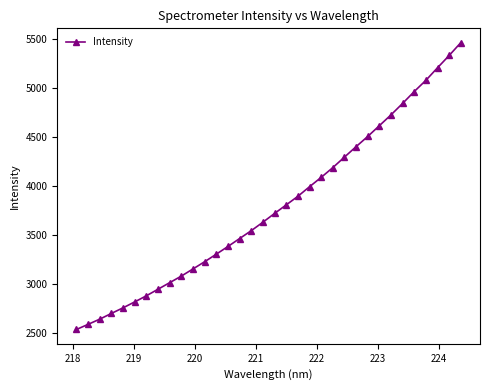

What is the difference between the maximum and minimum values?

2926.2